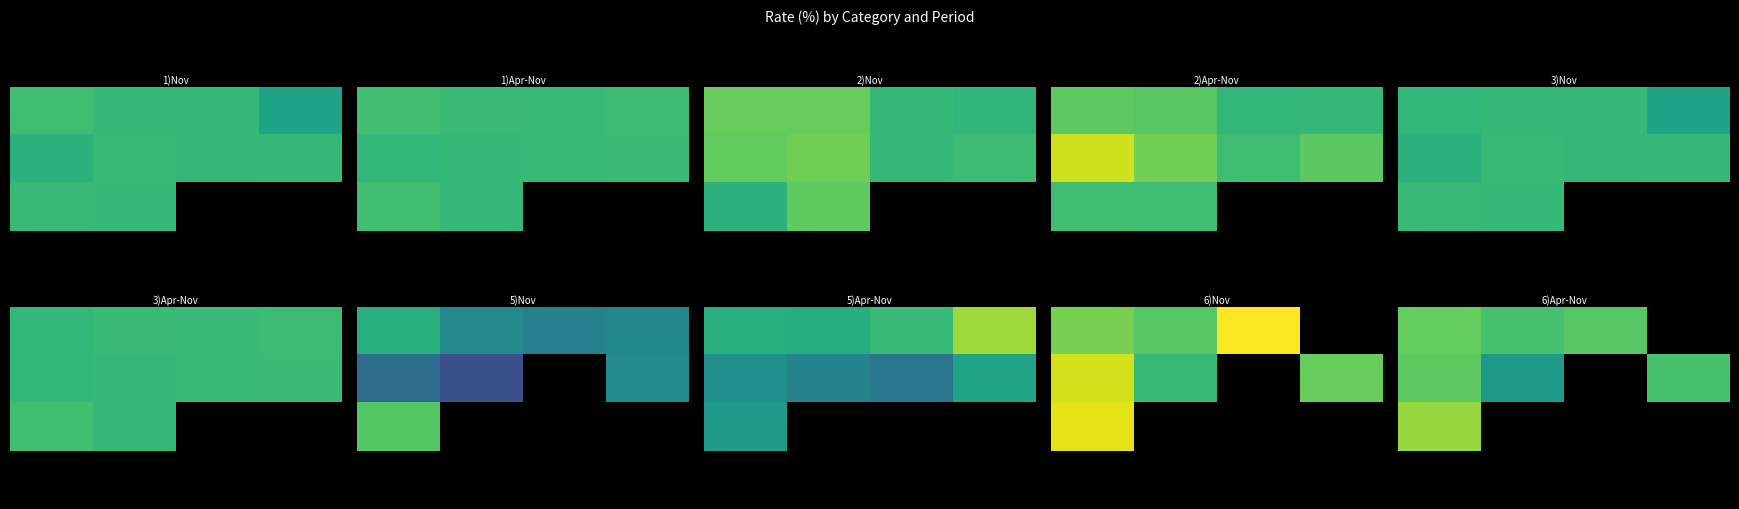

How many data points does each series have?

4